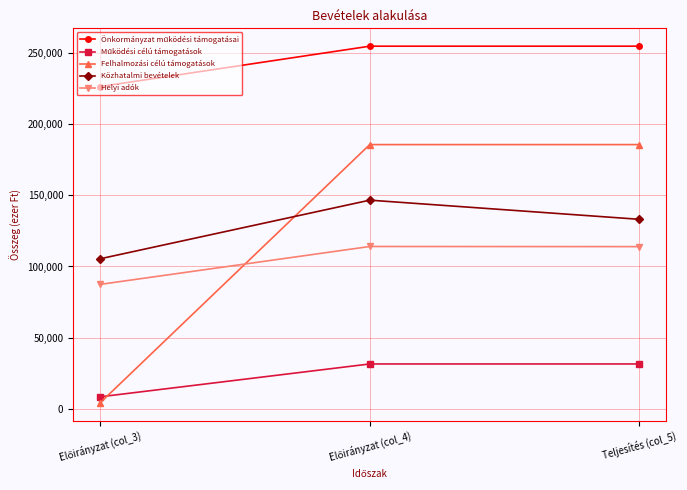

What is the label of the 3rd point from the left?

Teljesítés (col_5)